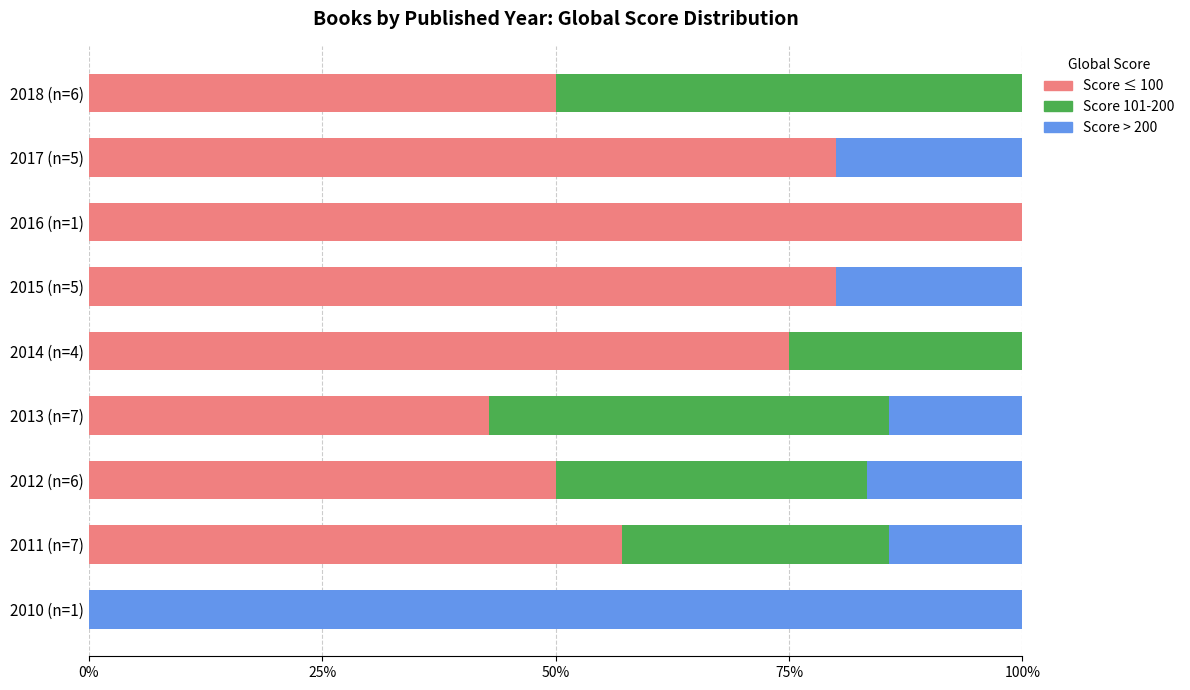

What is the sum of all Score ≤ 100 values?

535.0